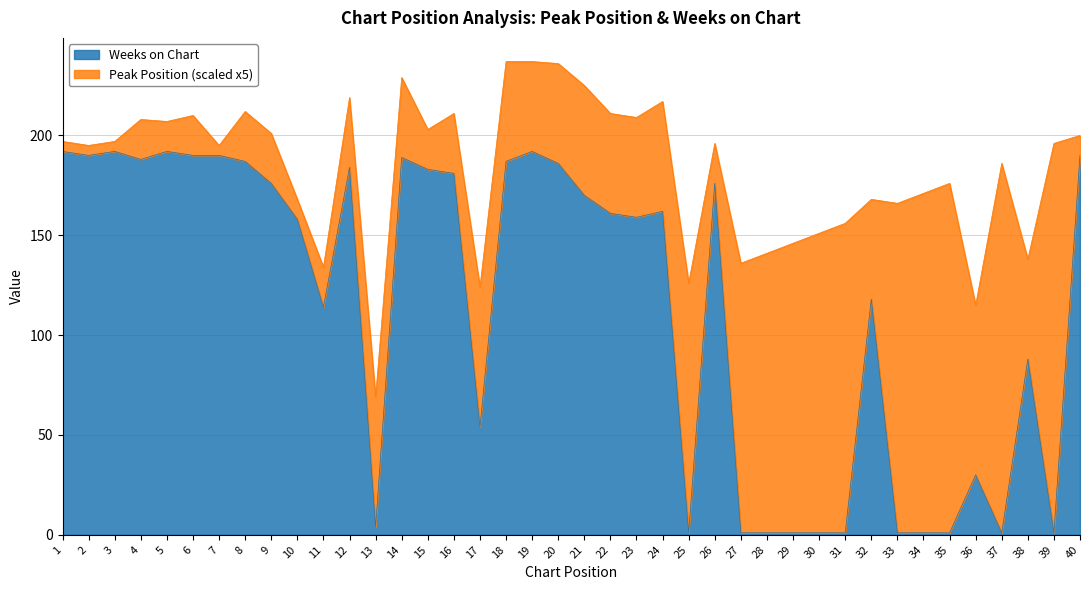

What is the difference between the second highest and minimum values?

191